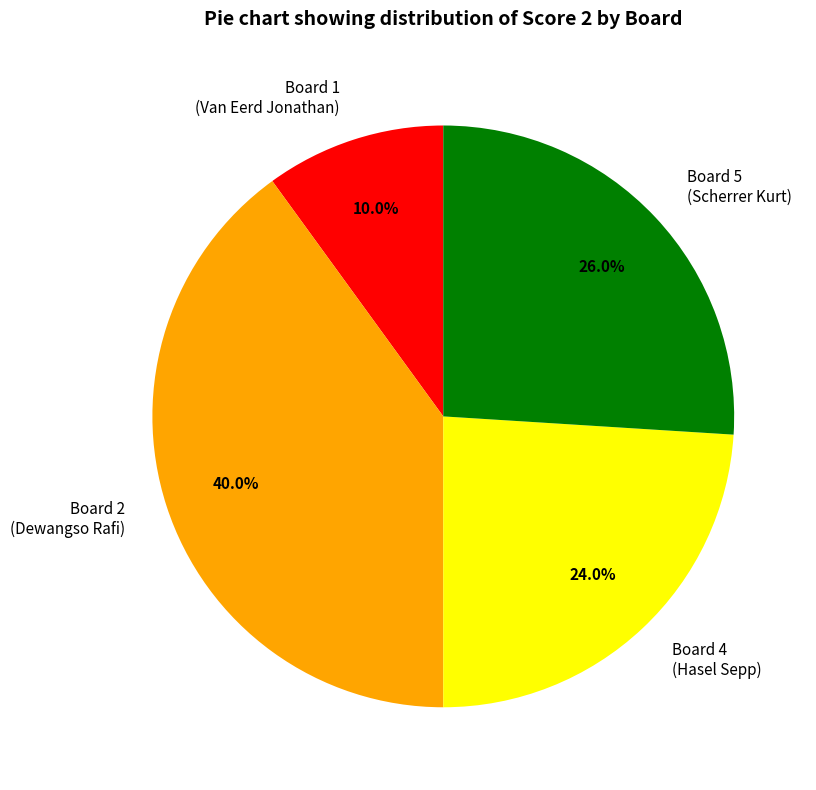

Which slice is the smallest?

Board 1 (Van Eerd Jonathan)